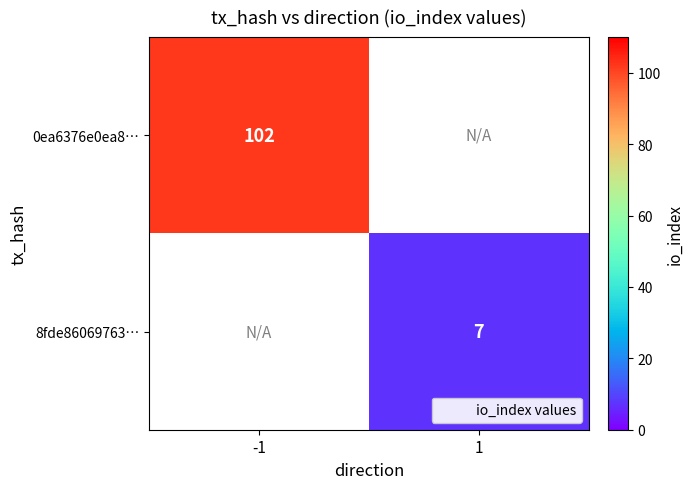

Is the value of 8fde86069763… at 1 greater than the value of 0ea6376e0ea8… at -1?

No